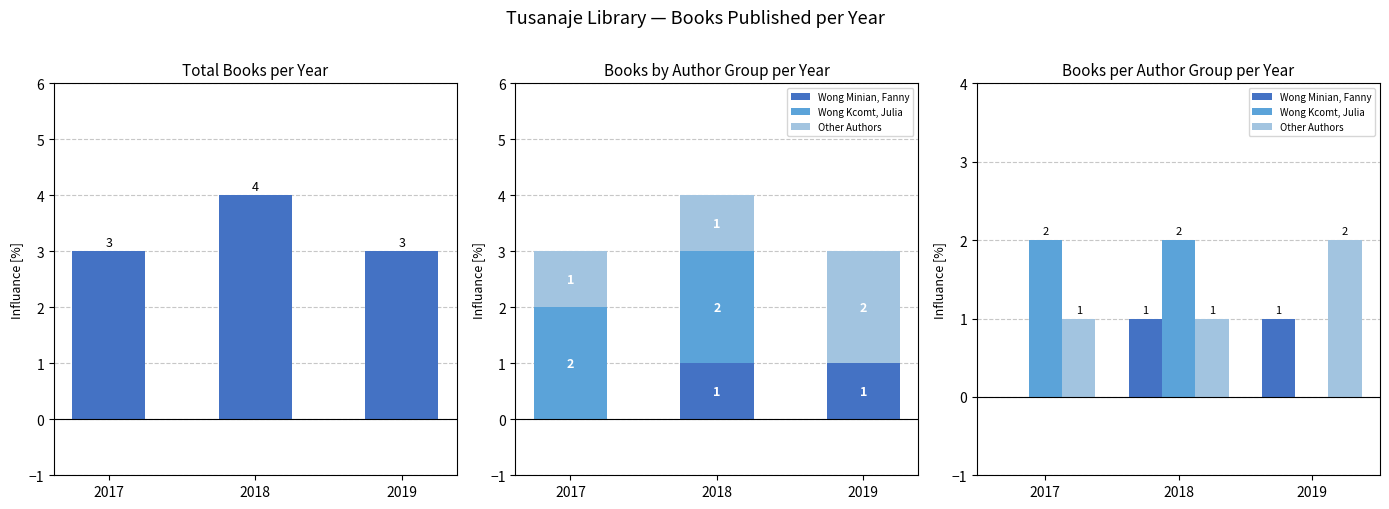

Reading left to right, extract all data points from this chart.

Total Books: 3	4	3
Wong Minian, Fanny: 0	1	1
Wong Kcomt, Julia: 2	2	0
Other Authors: 1	1	2